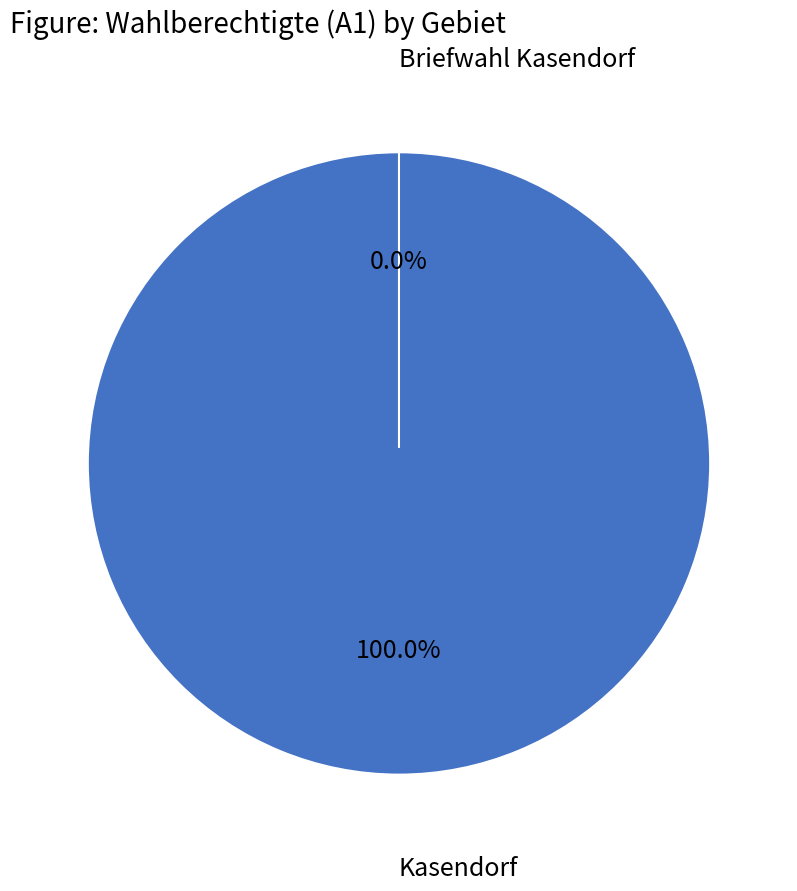

What is the change in value from Kasendorf to Briefwahl Kasendorf?

-1426